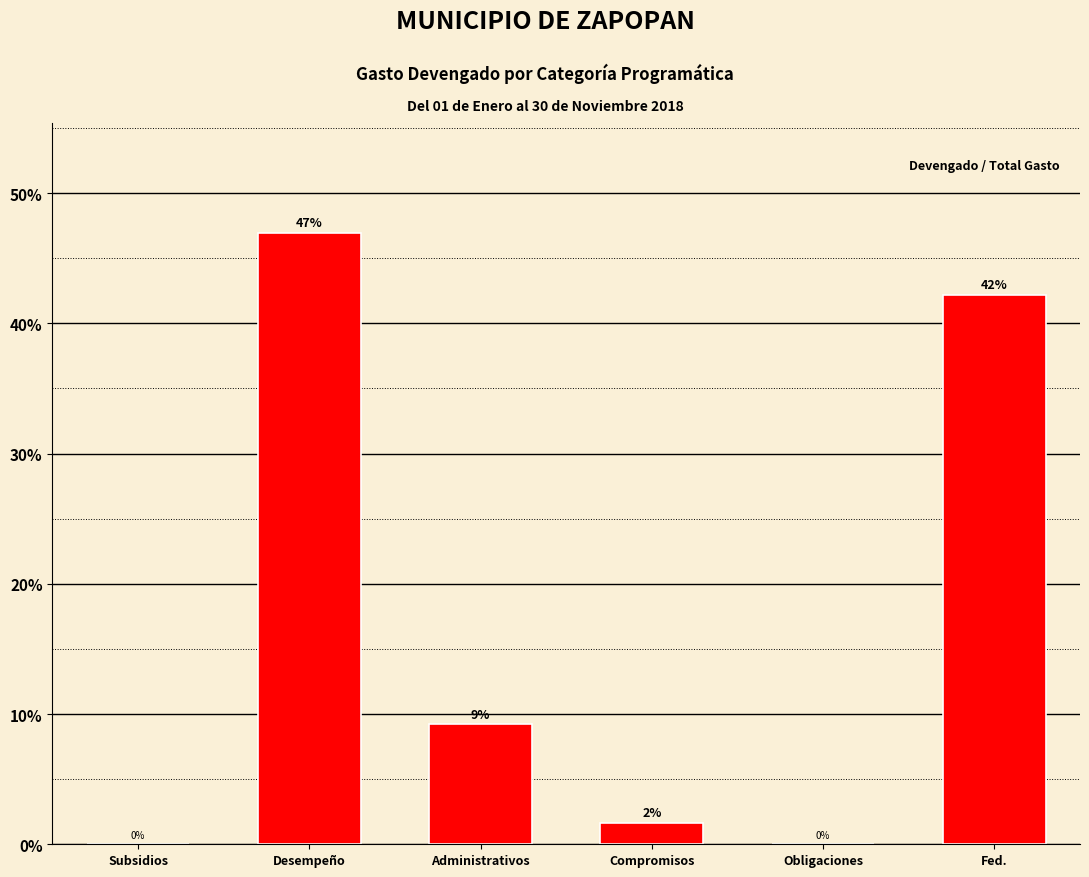

What is the sum of all values?

100.0